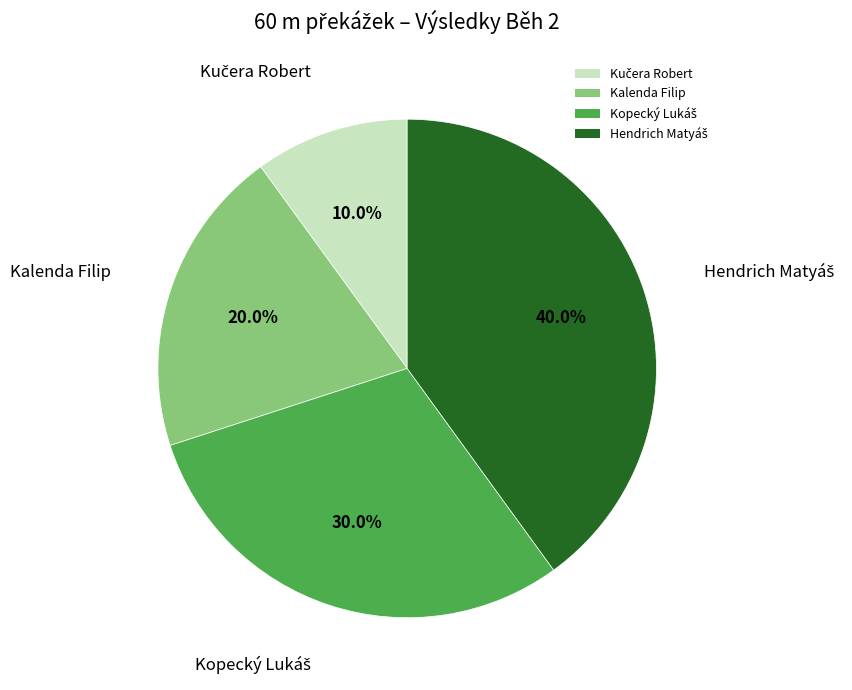

To the nearest percent, what portion does Kalenda Filip represent?

20%